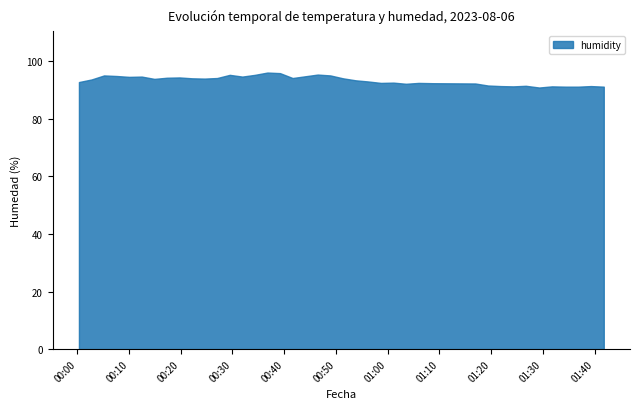

What is the smallest value displayed?

90.9